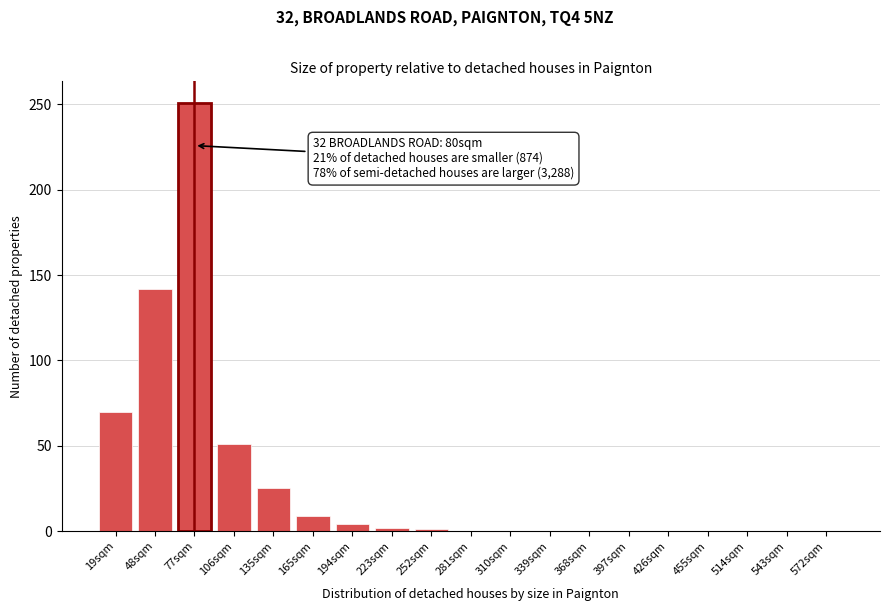

The value at 368sqm is 0. True or false?

True